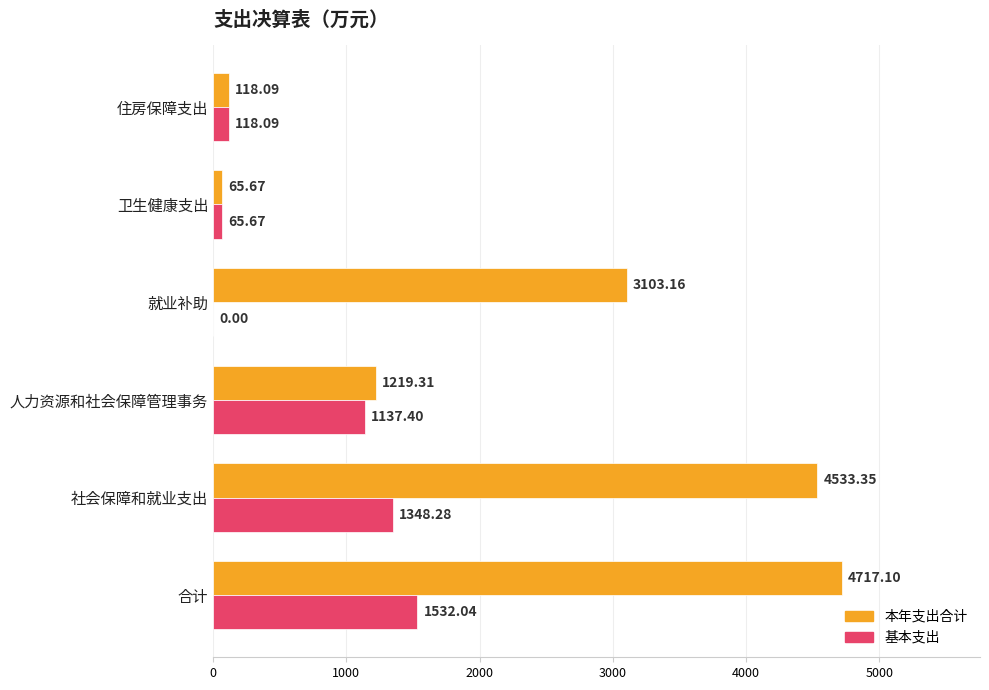

Where is 本年支出合计 nearest to the value 2391?

就业补助